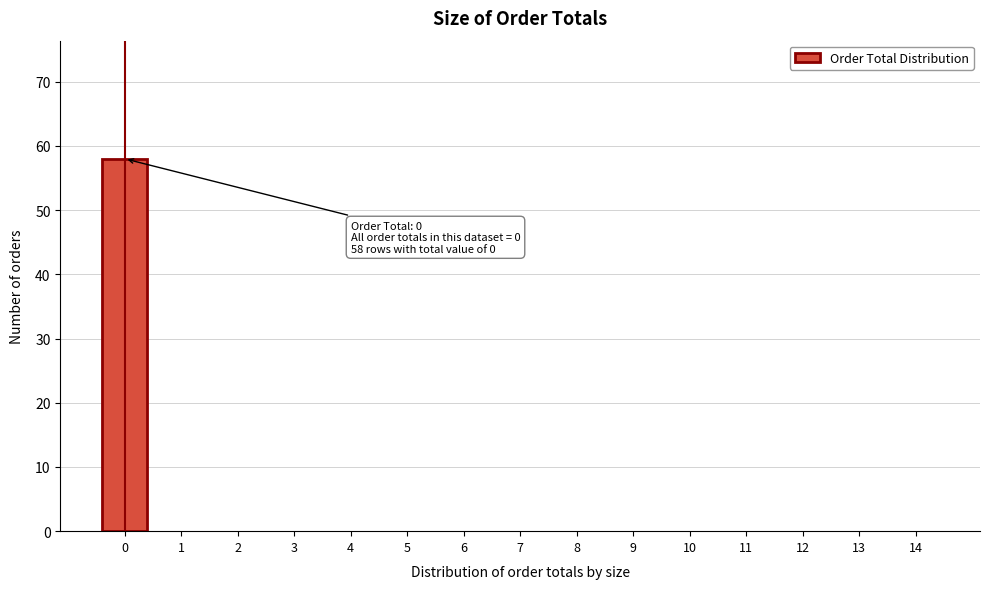

Reading right to left, transcribe all the data shown in this chart.

14=0	13=0	12=0	11=0	10=0	9=0	8=0	7=0	6=0	5=0	4=0	3=0	2=0	1=0	0=58